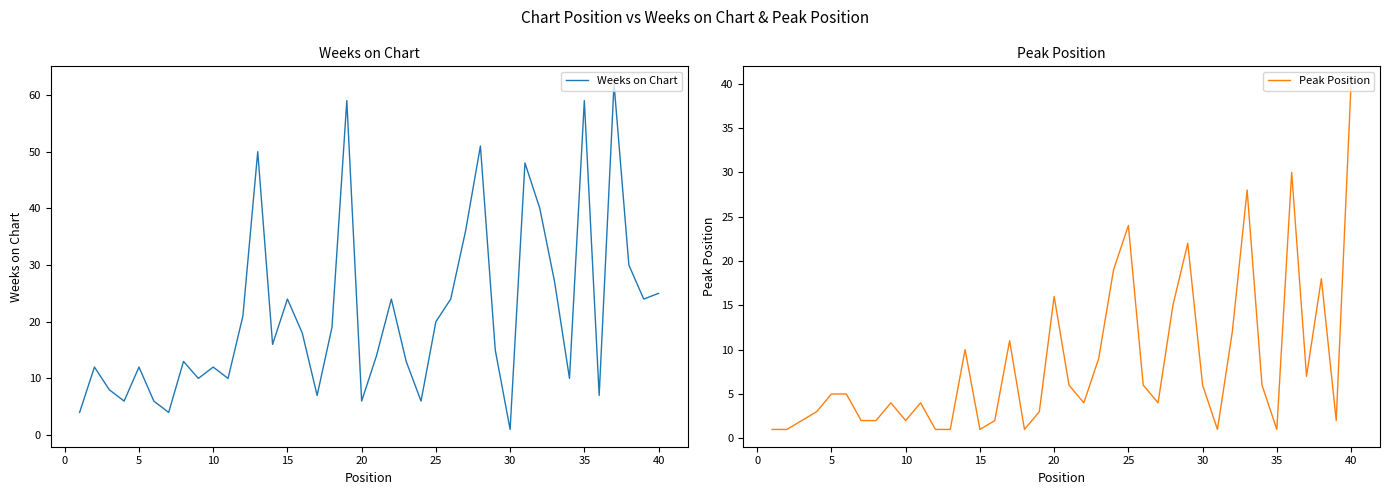

The Peak Position series shows 9 at 30. True or false?

False